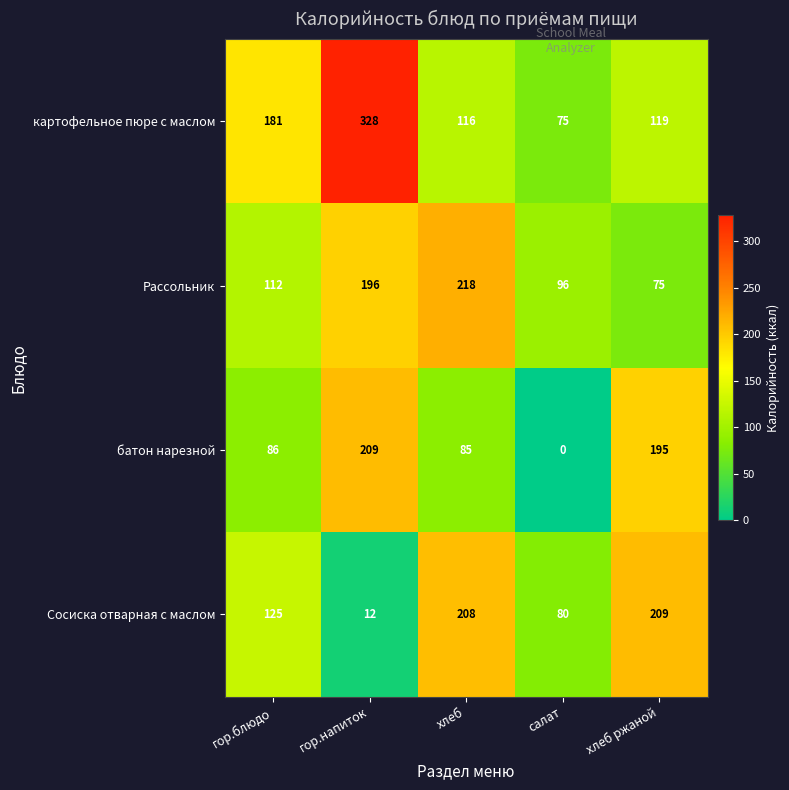

At how many categories does at least one series exceed 198?

3